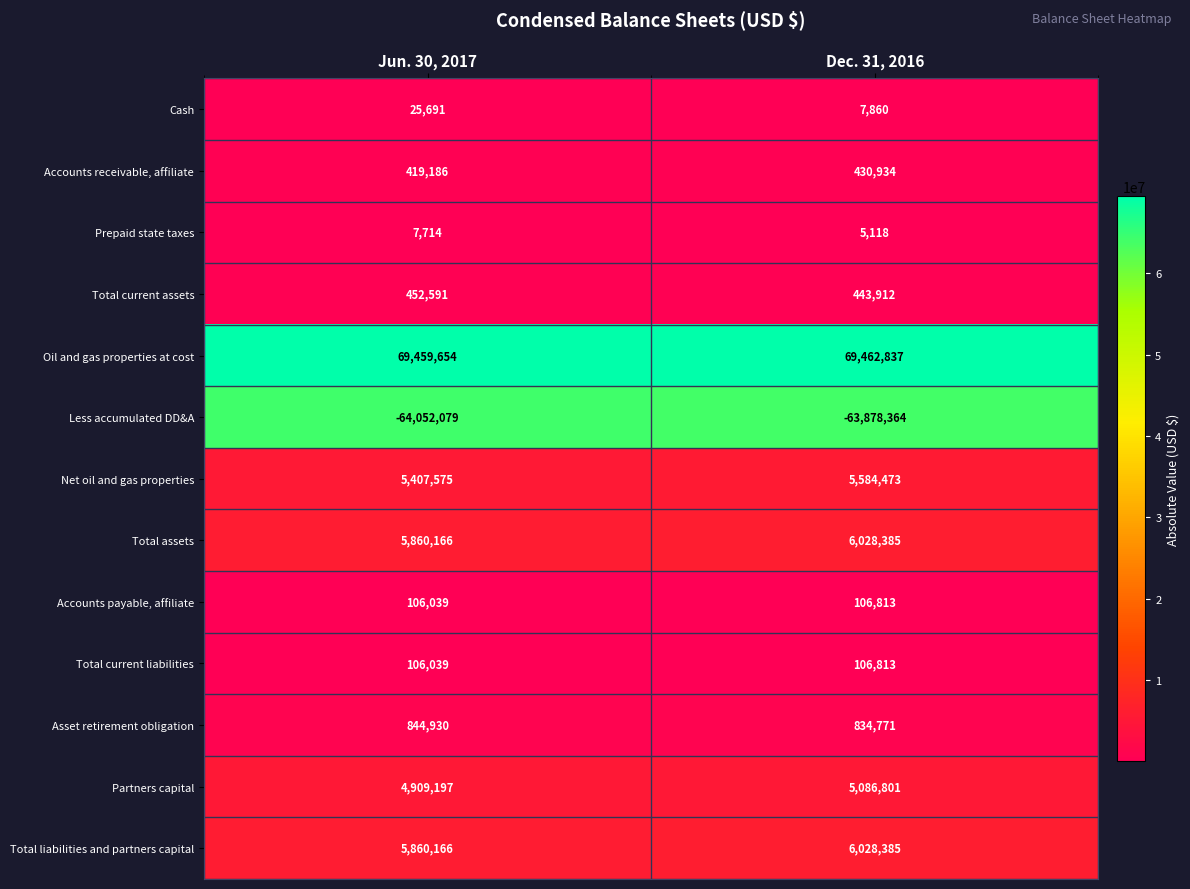

What is the difference between the maximum and minimum values in the Accounts receivable, affiliate series?

11748